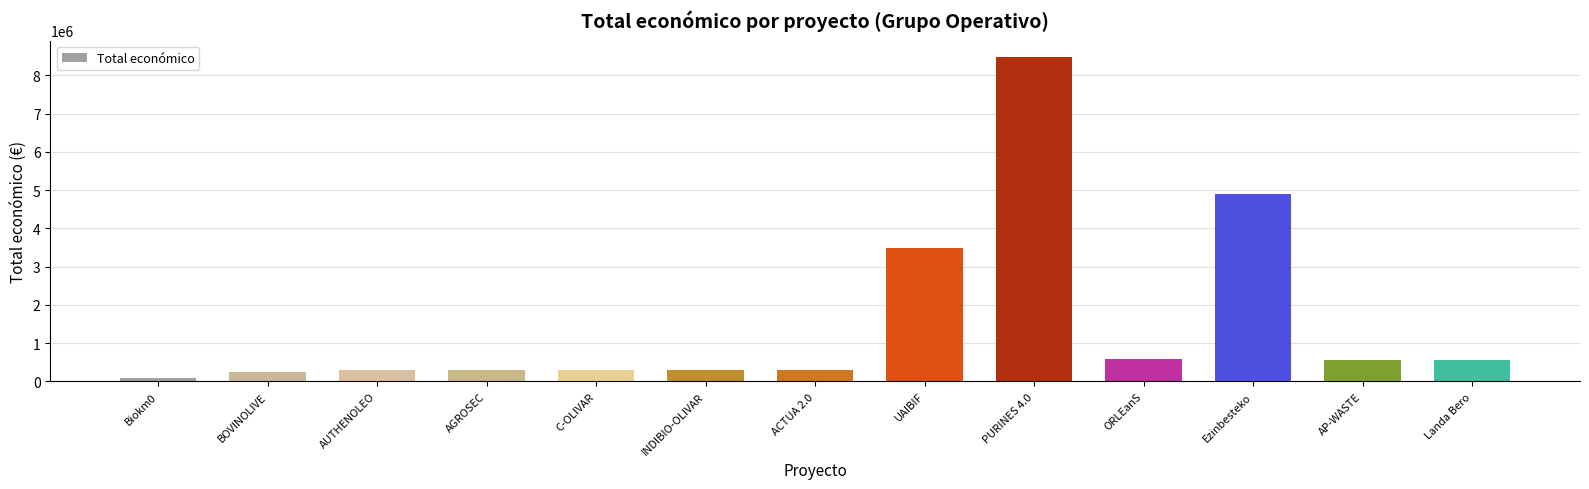

Which category has the highest value across all series?

PURINES 4.0